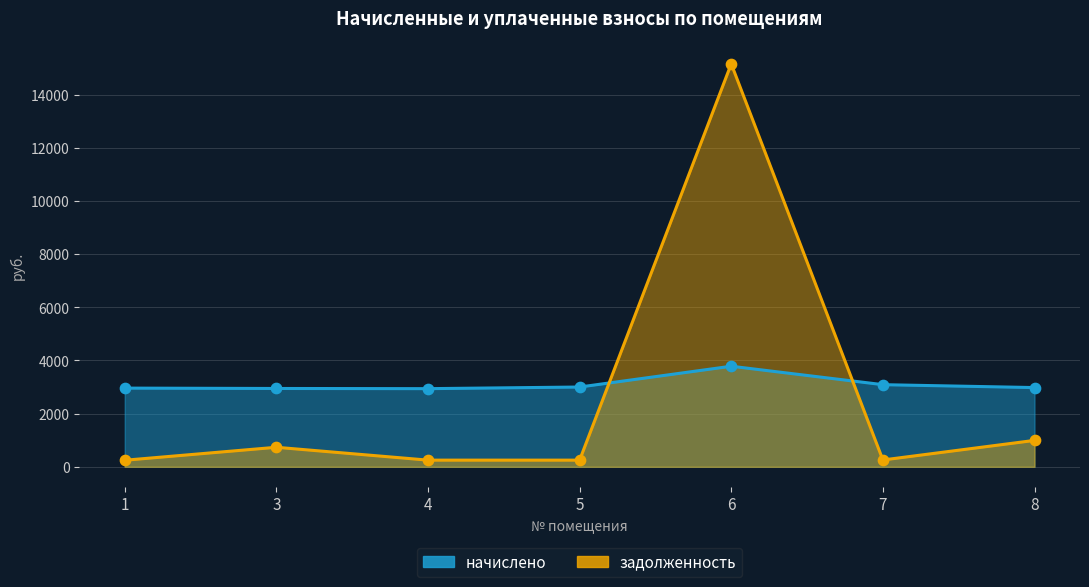

What is the total value across all series at 6?

18939.5